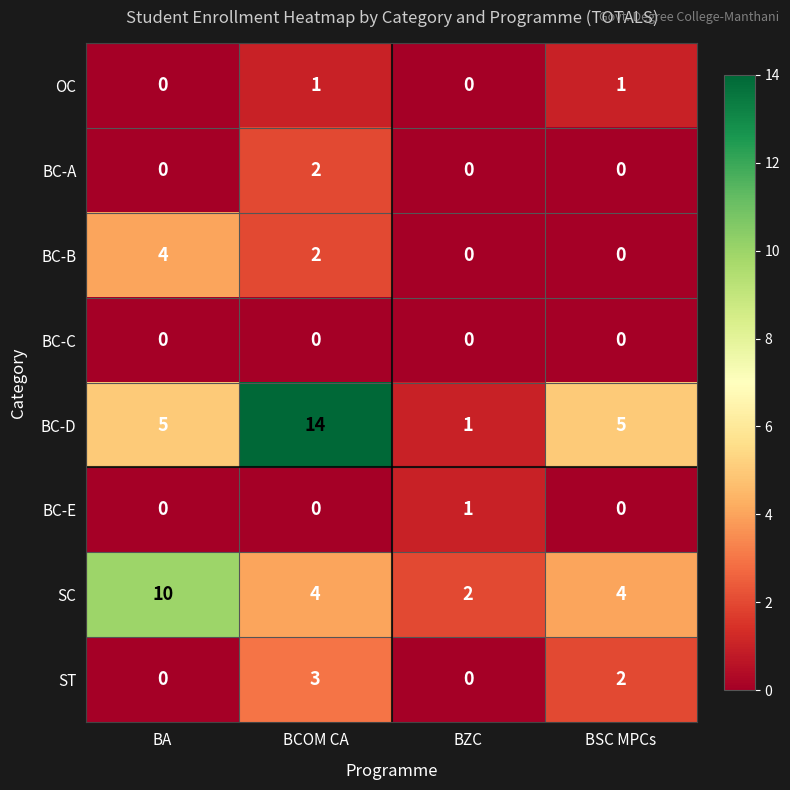

Is it true that BC-D equals 5 at BSC MPCs?

True